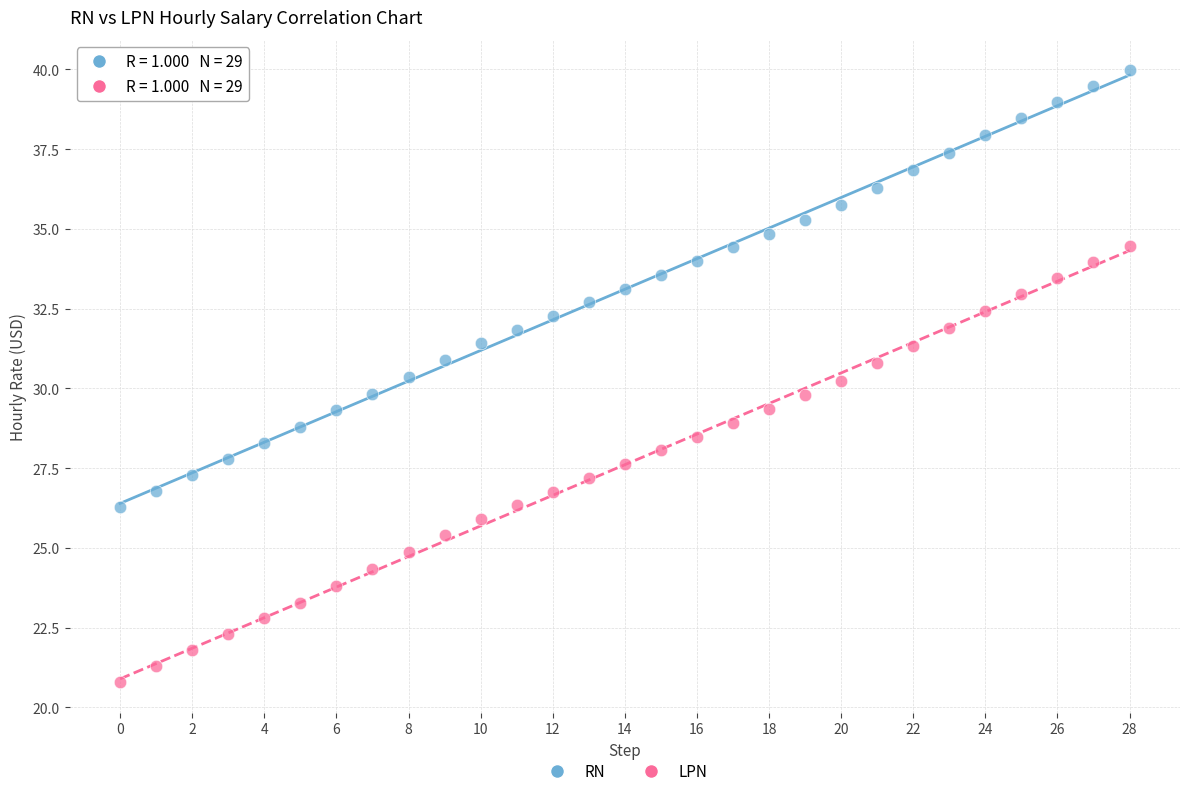

Which series contains the highest Y value?

RN